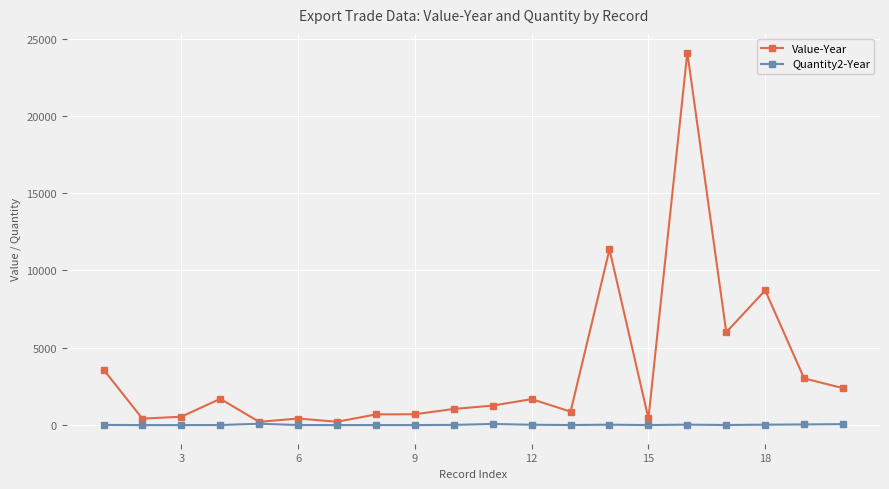

True or false: Quantity2-Year has more than 1 interior local peaks.

True